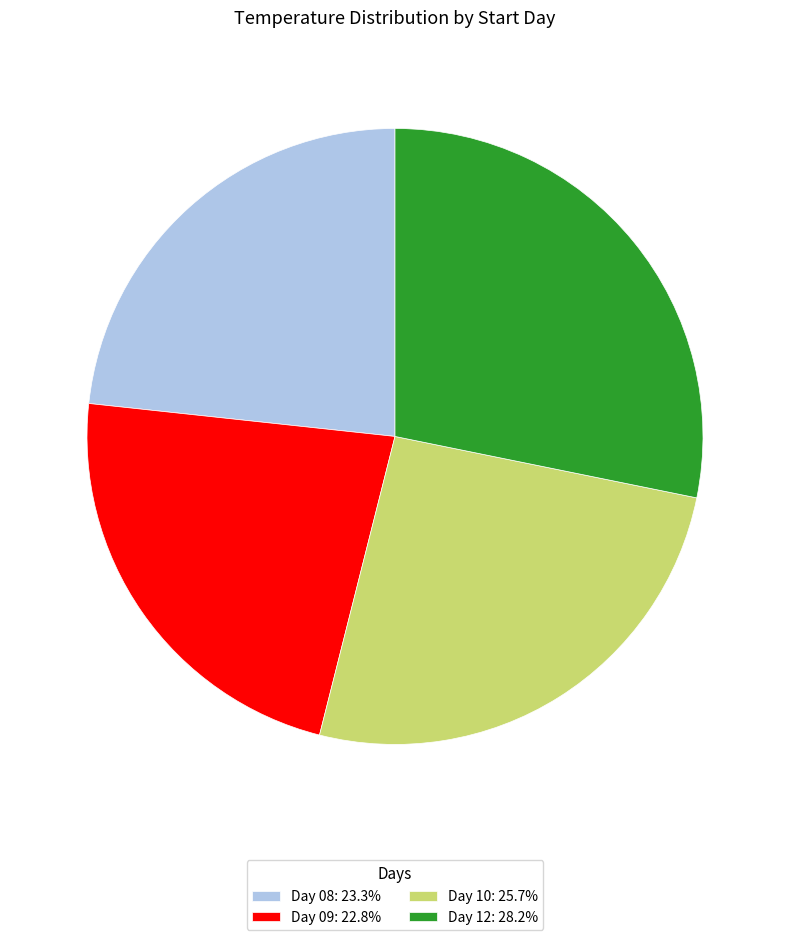

Does Day 12: 28.2% represent more than half of the total?

No